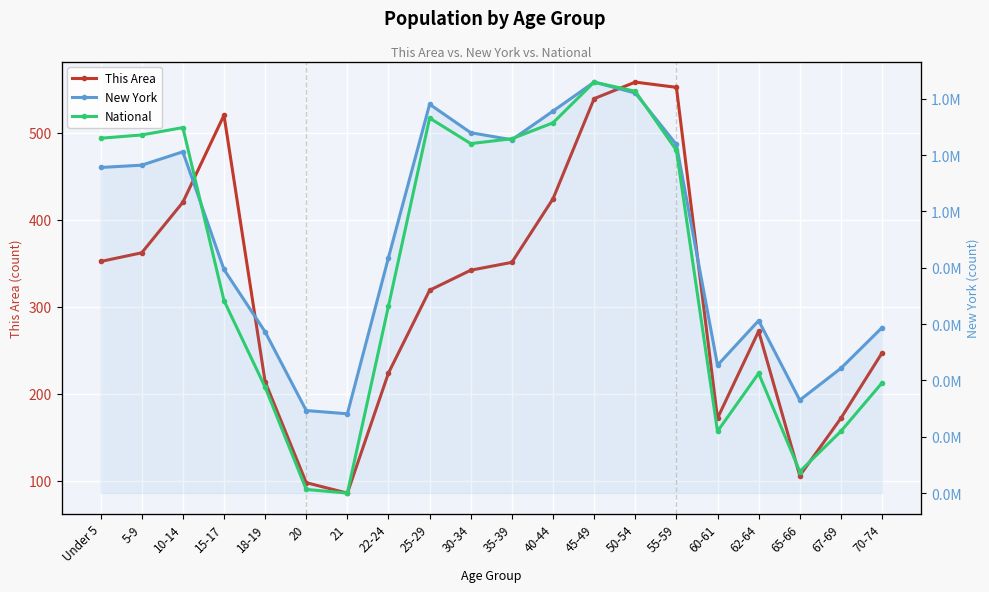

Rank the series at 25-29 from highest to lowest value.

National, New York, This Area